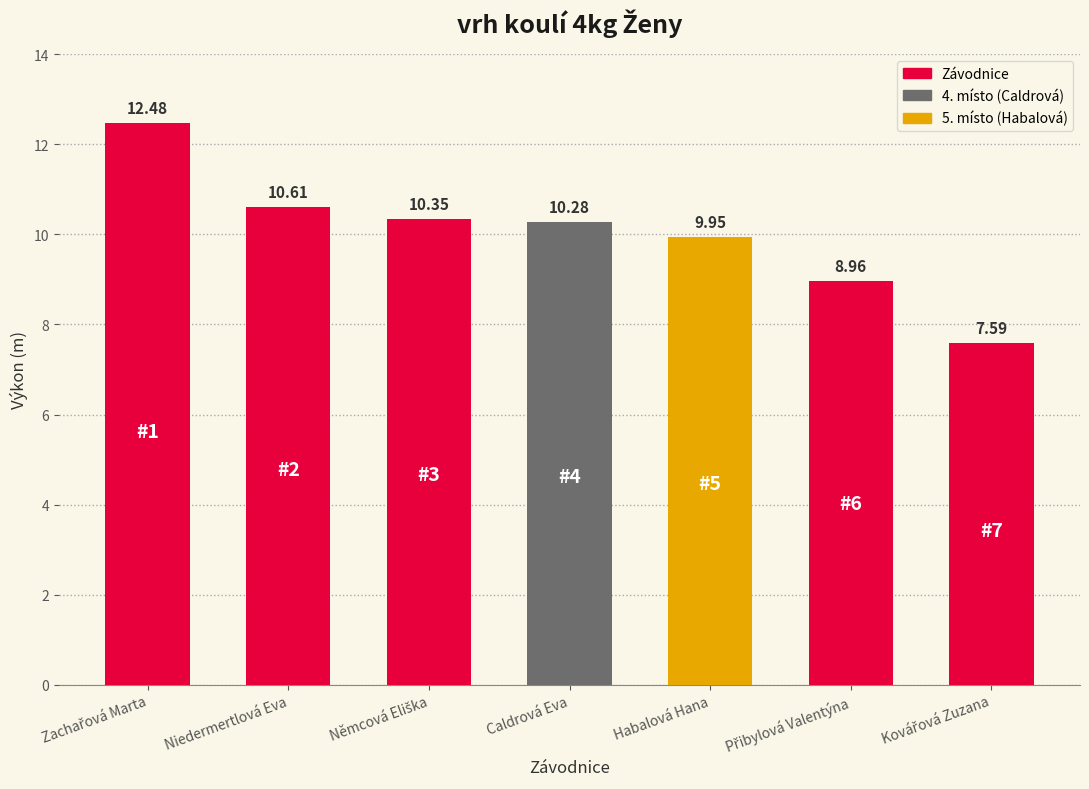

At which label is the value closest to 10?

Habalová Hana